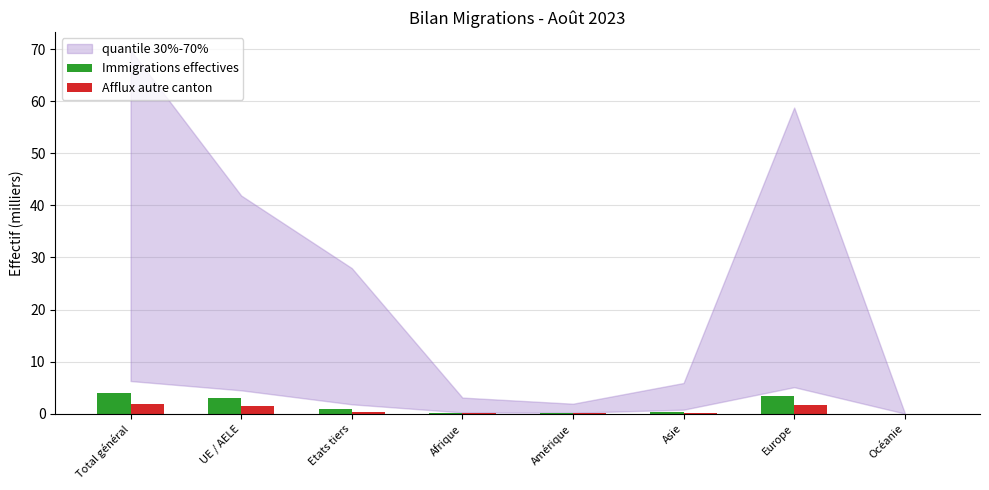

What is the sum of all Afflux autre canton values?

5.8